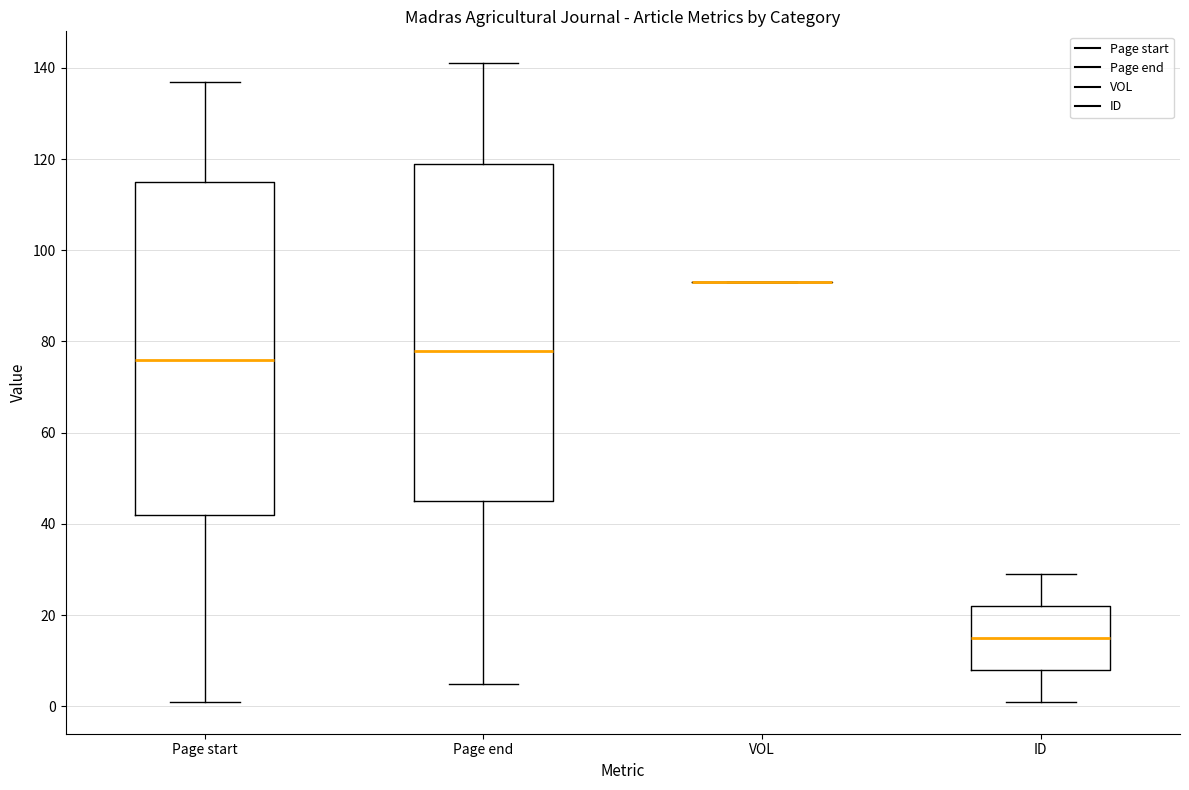

Reading left to right, transcribe this box plot: for each box, give where its median line is, the range the box spans, and where its two whiskers end, as read against the y-axis. The values are not printed on the chart, so give them approximately, as read against the axis.

Page start: median 76, box 42 to 116, whiskers 2 to 138
Page end: median 78, box 46 to 120, whiskers 6 to 142
VOL: box collapsed to a line at 94, whiskers 94 to 94
ID: median 16, box 8 to 22, whiskers 2 to 30